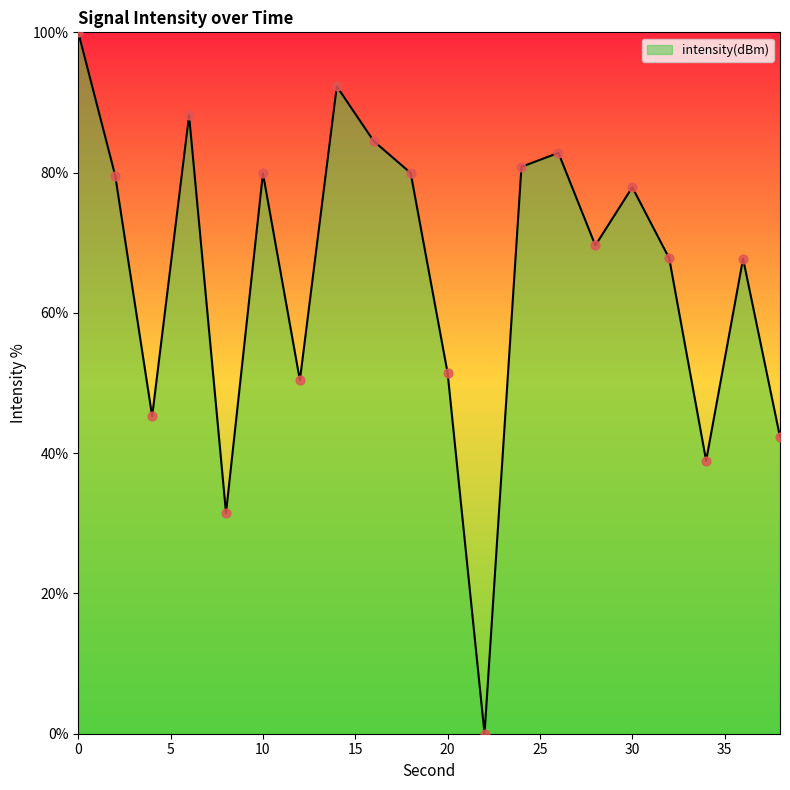

What is the maximum value shown in the chart?

100.0